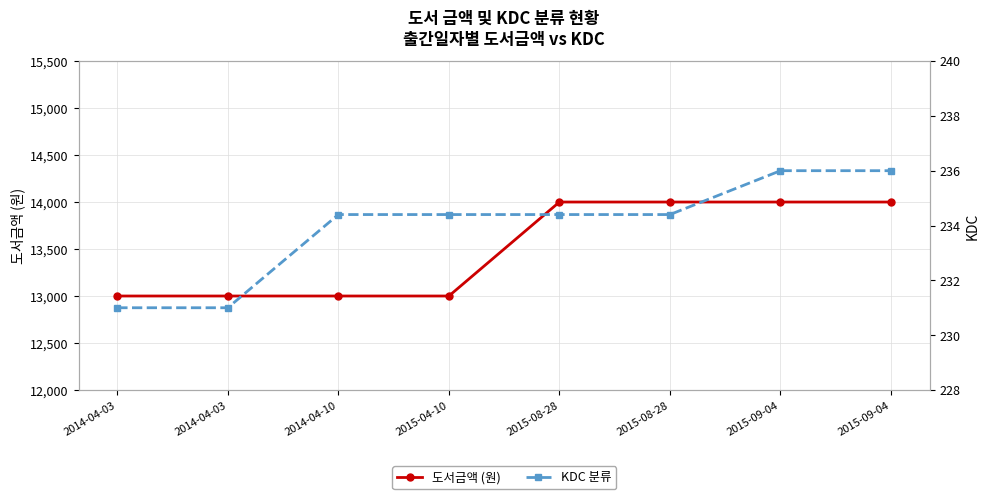

Between 2014-04-03 and 2014-04-10, which is larger?

2014-04-03